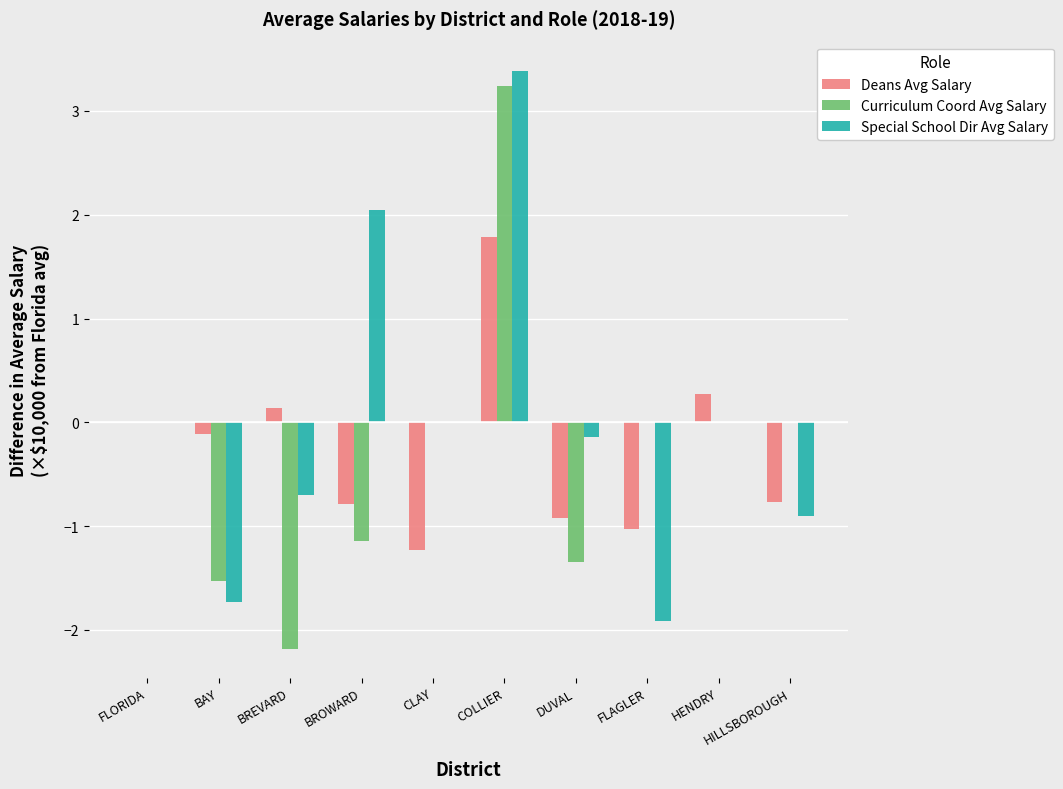

Reading left to right, list all the values displayed in this chart.

Deans Avg Salary: 0.0	-0.1	0.1	-0.8	-1.2	1.8	-0.9	-1.0	0.3	-0.8
Curriculum Coord Avg Salary: 0.0	-1.5	-2.2	-1.1	0.0	3.2	-1.3	0.0	0.0	0.0
Special School Dir Avg Salary: 0.0	-1.7	-0.7	2.0	0.0	3.4	-0.1	-1.9	0.0	-0.9